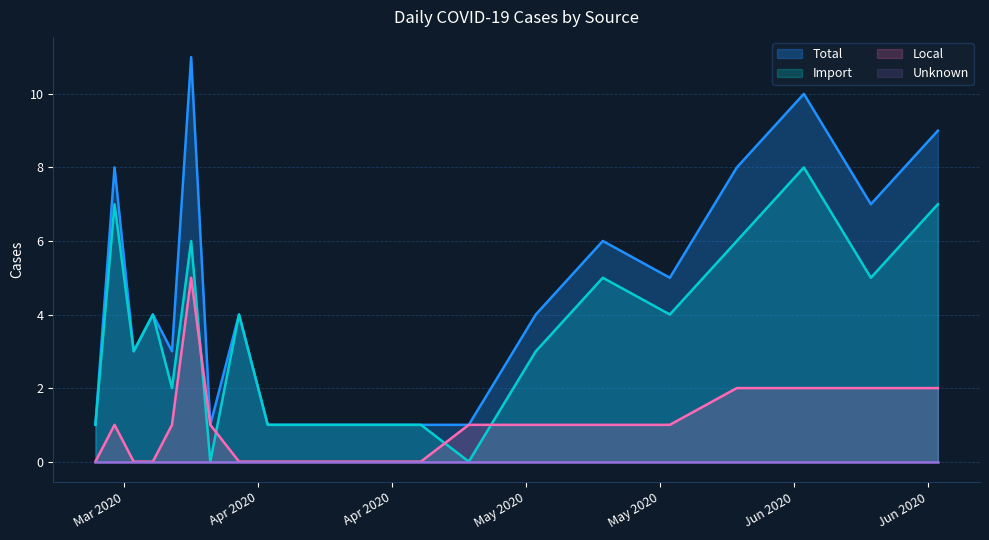

Reading right to left, transcribe all the data shown in this chart.

Total: 9	7	10	8	5	6	4	1	1	1	1	1	4	1	11	3	4	3	8	1
Import: 7	5	8	6	4	5	3	0	1	1	1	1	4	0	6	2	4	3	7	1
Local: 2	2	2	2	1	1	1	1	0	0	0	0	0	1	5	1	0	0	1	0